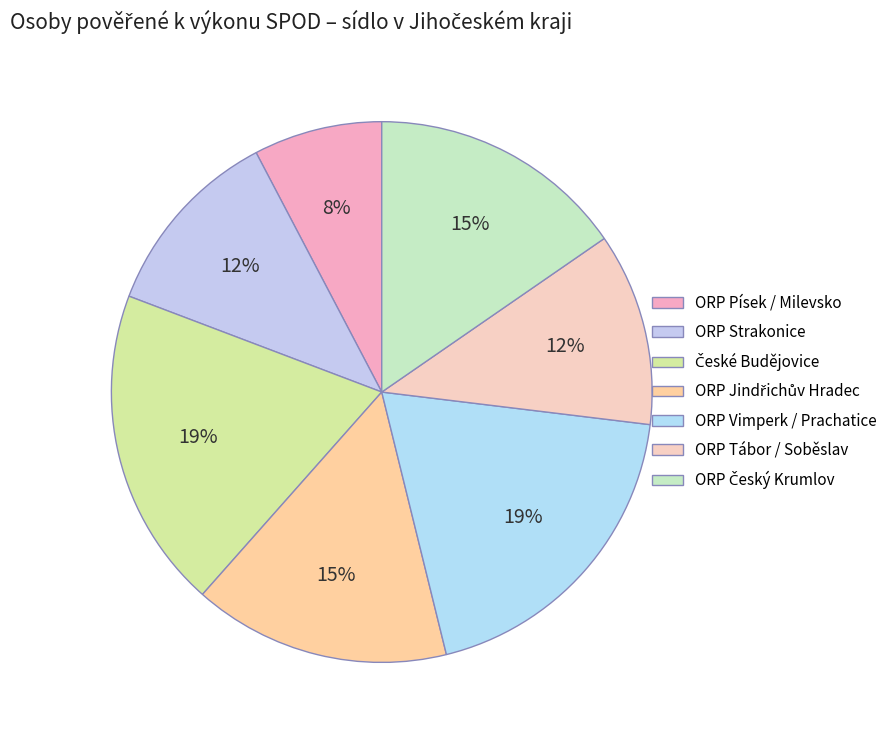

To the nearest percent, what portion does ORP Jindřichův Hradec represent?

15%